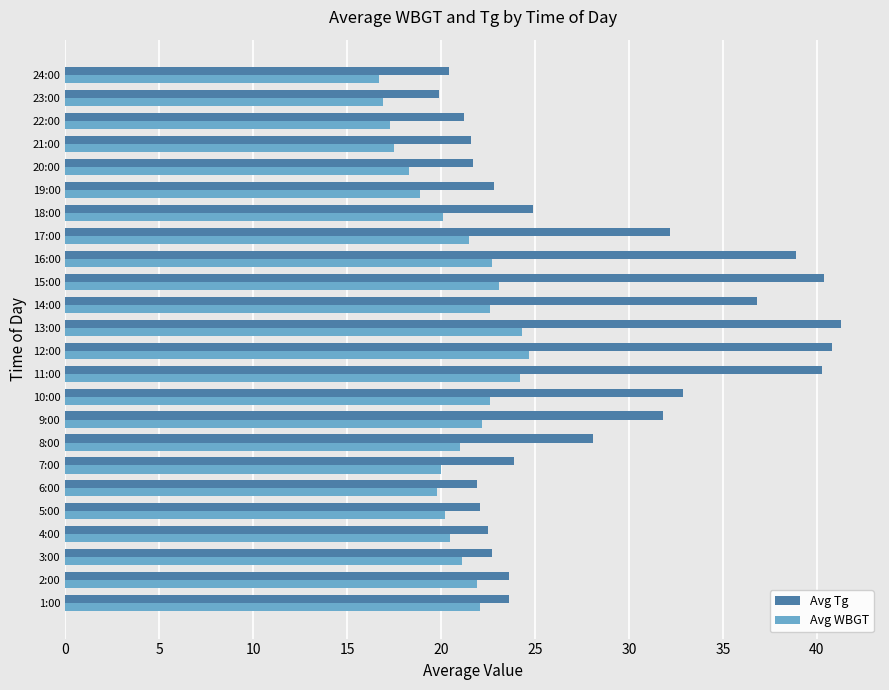

How many series are shown in this chart?

2